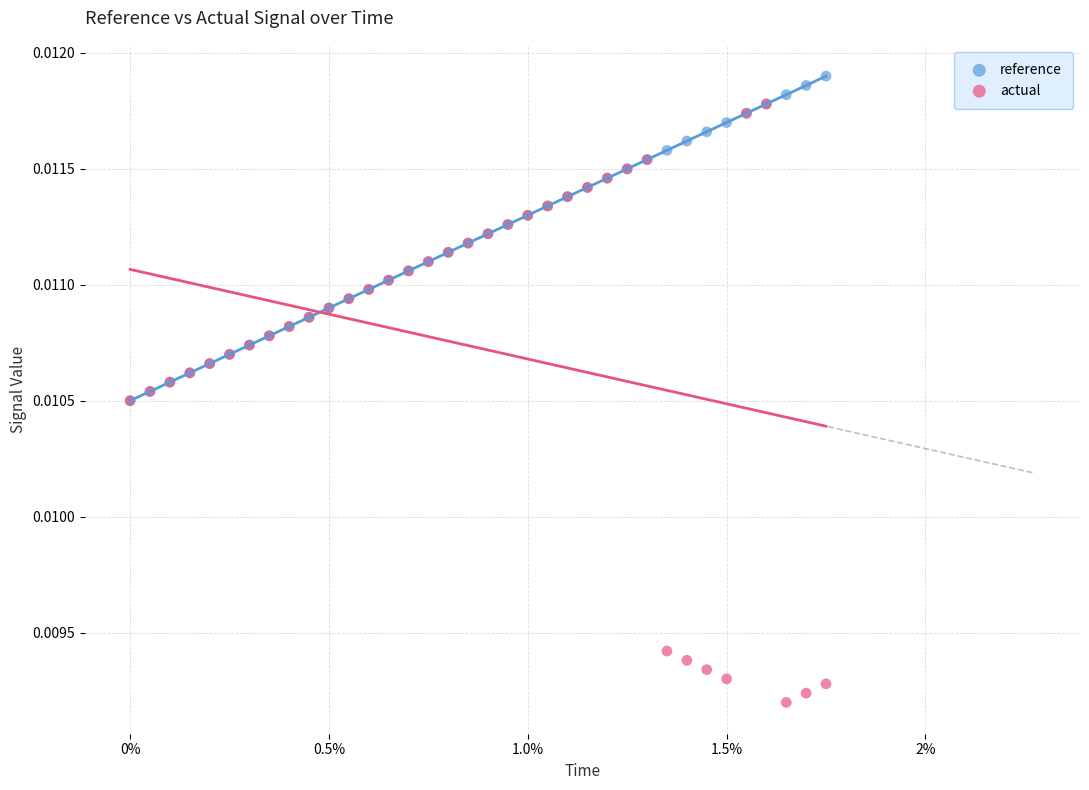

Which series reaches the minimum Y coordinate?

actual